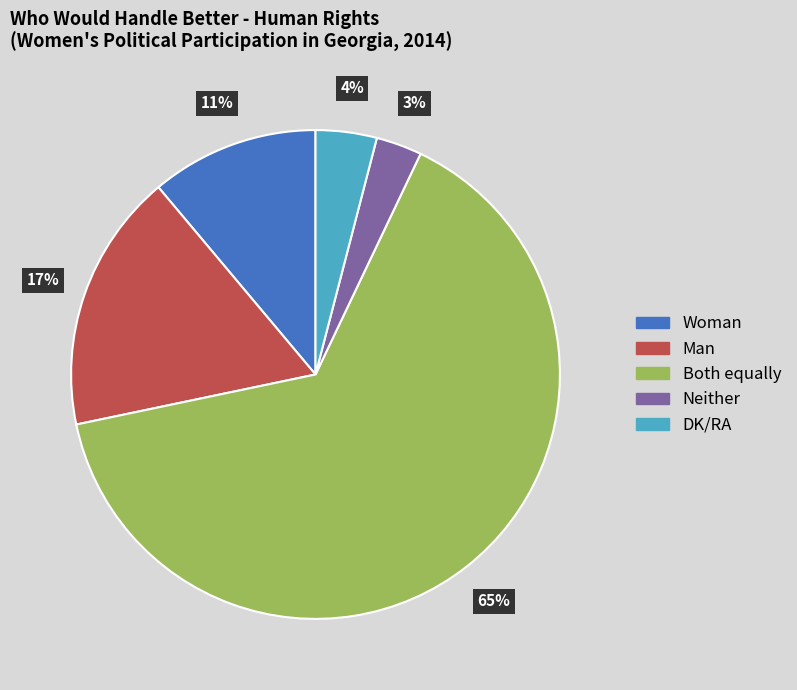

How many segments does this pie chart have?

5